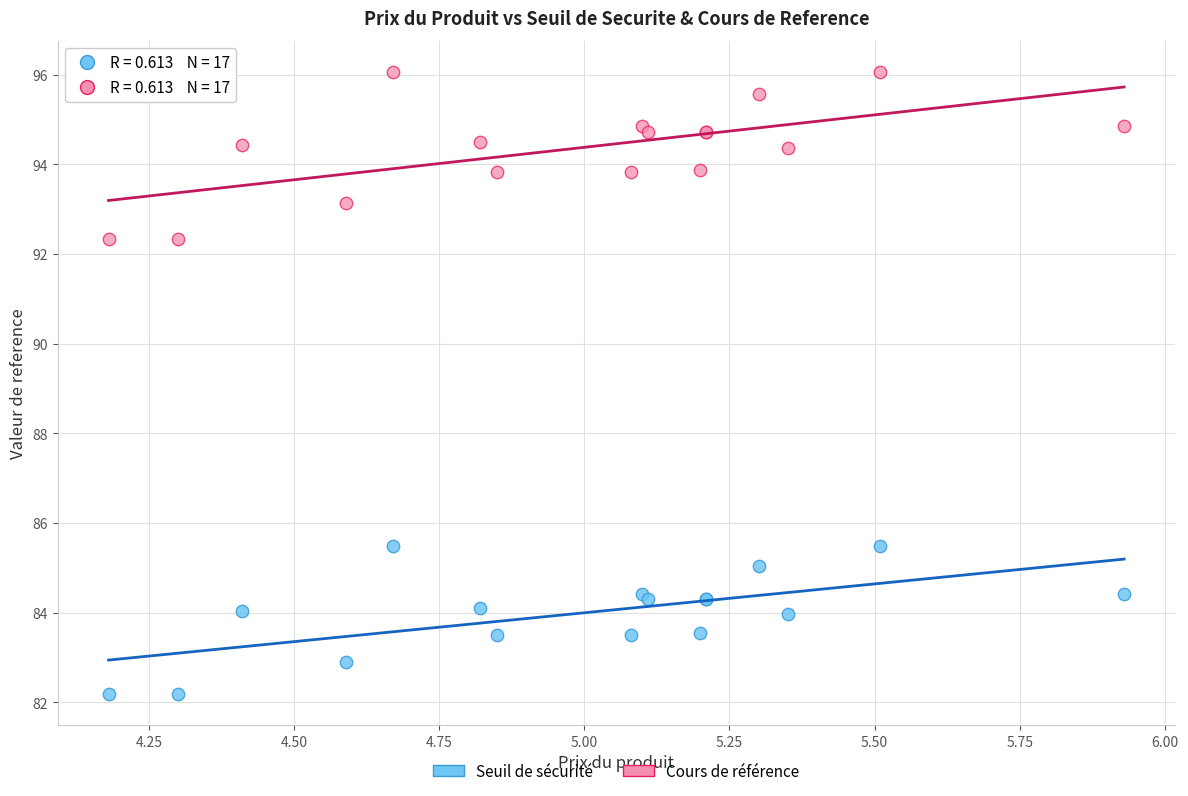

Which series reaches the maximum Y coordinate?

Cours de référence